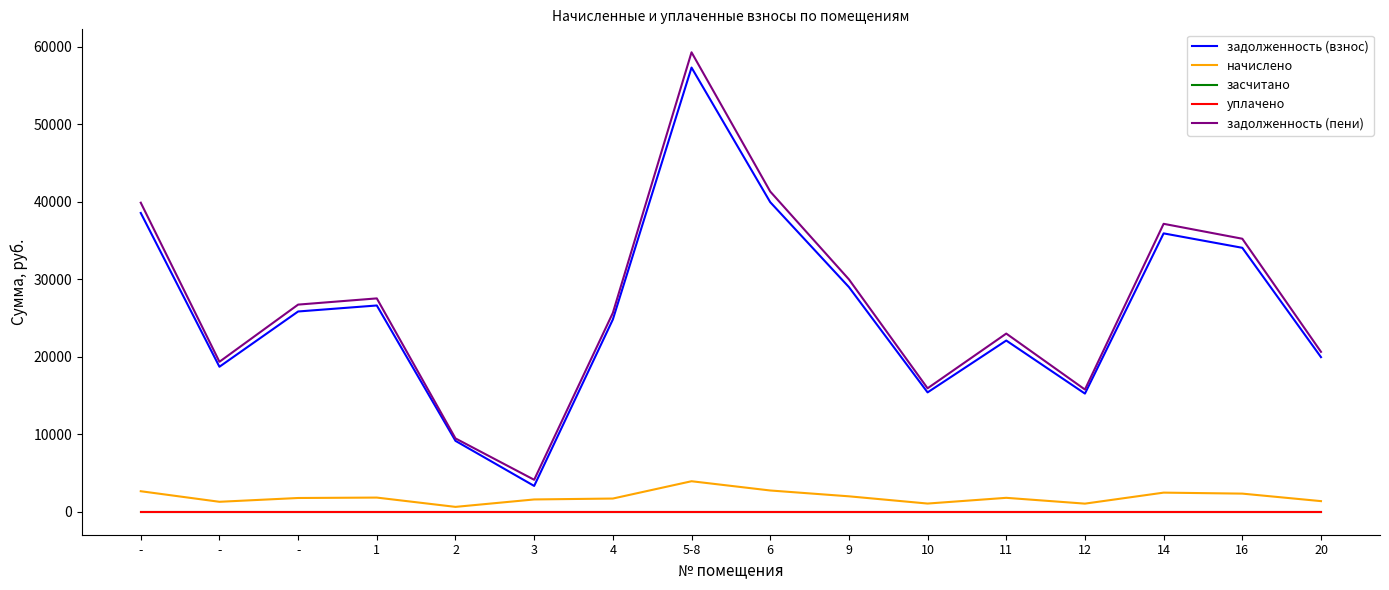

At which category is the sum across all series the highest?

5-8